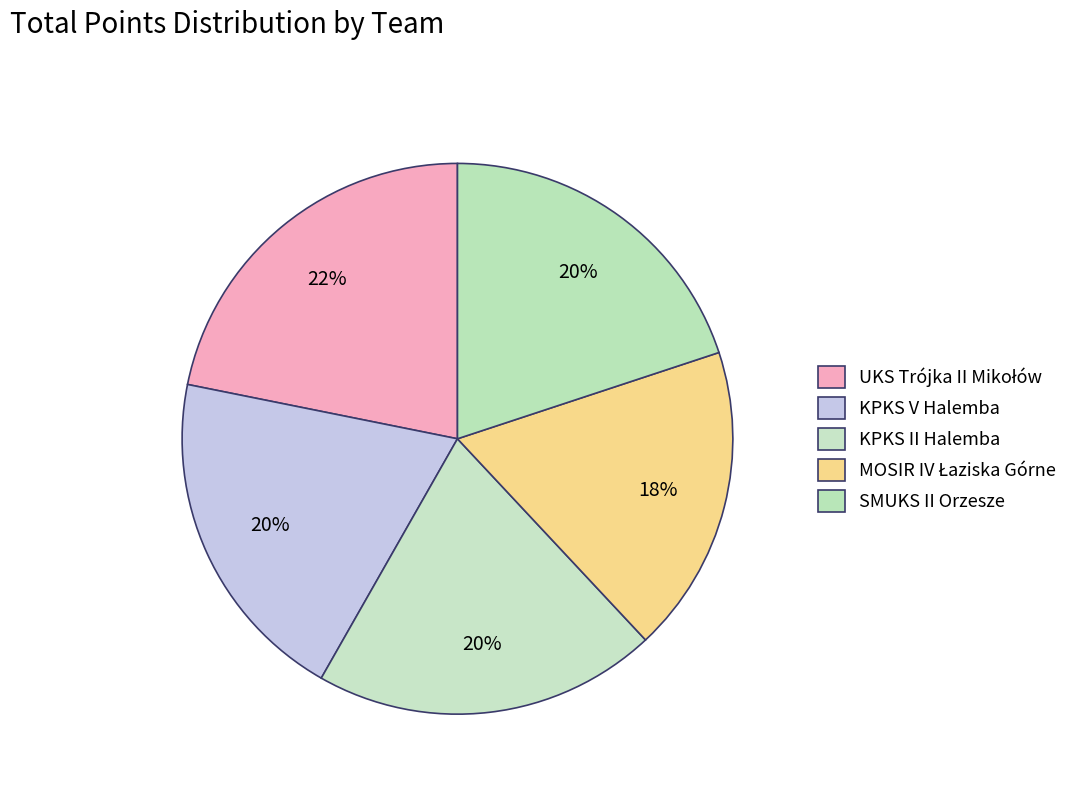

How many segments does this pie chart have?

5